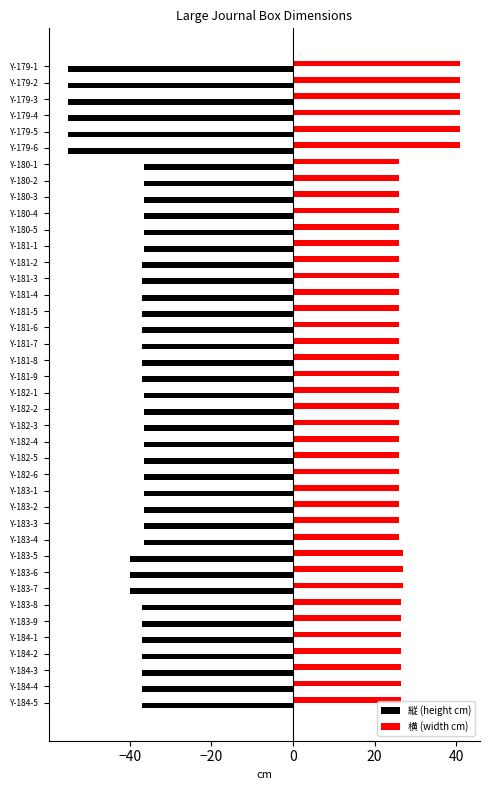

True or false: 横 (width cm) has a value of 36.0 at Y-180-4.

False